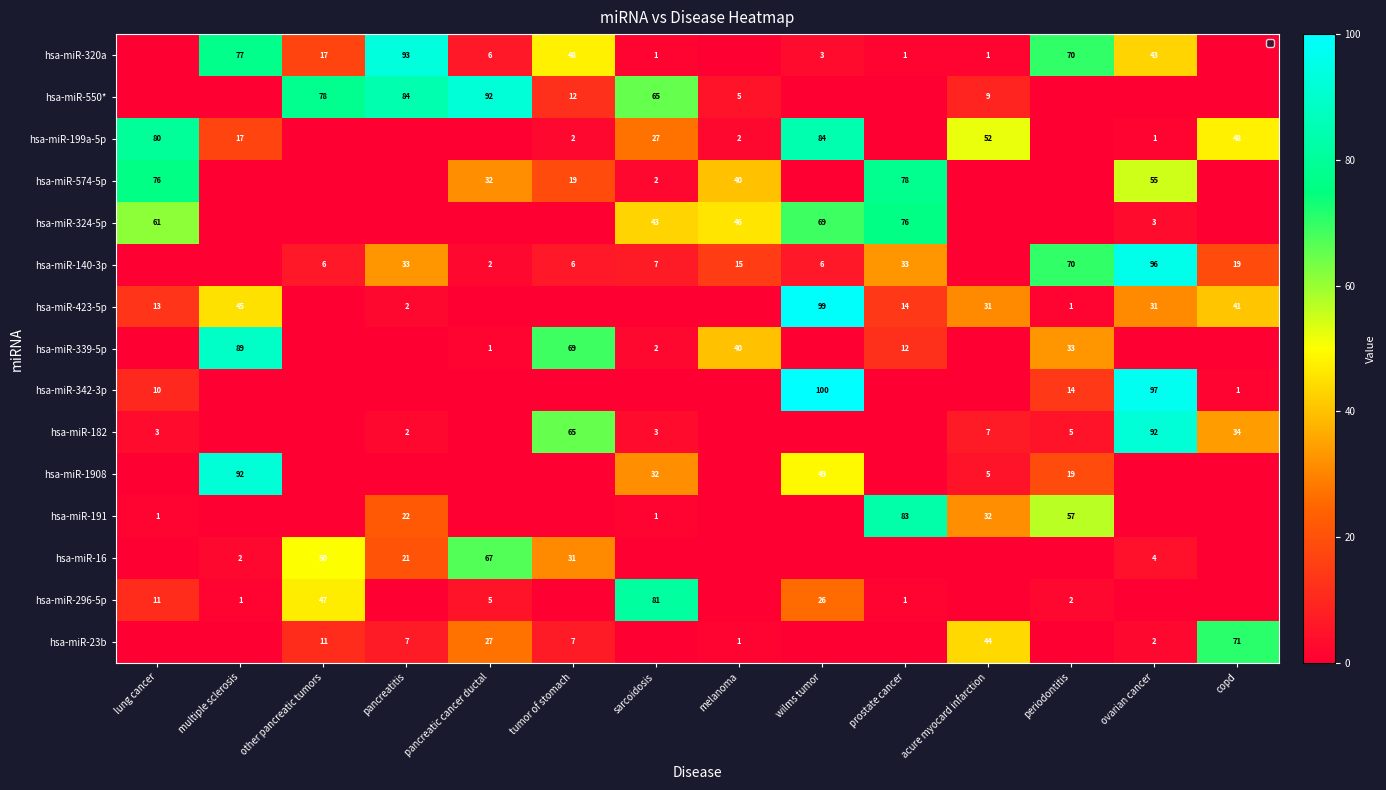

Which series has the largest range (max minus min)?

hsa-miR-342-3p